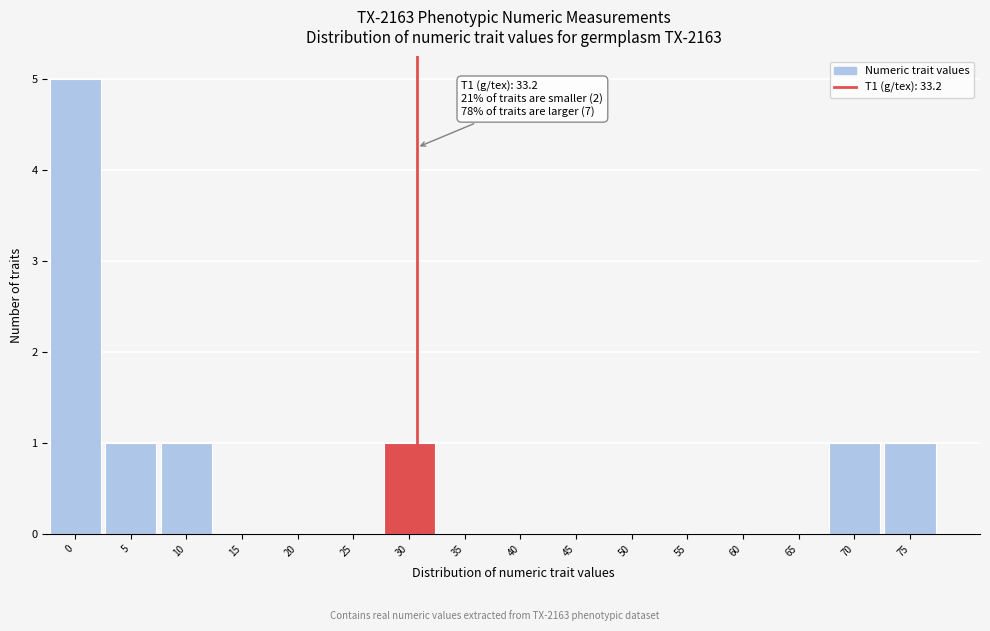

Reading left to right, list all the values displayed in this chart.

0=5	5=1	10=1	15=0	20=0	25=0	30=1	35=0	40=0	45=0	50=0	55=0	60=0	65=0	70=1	75=1